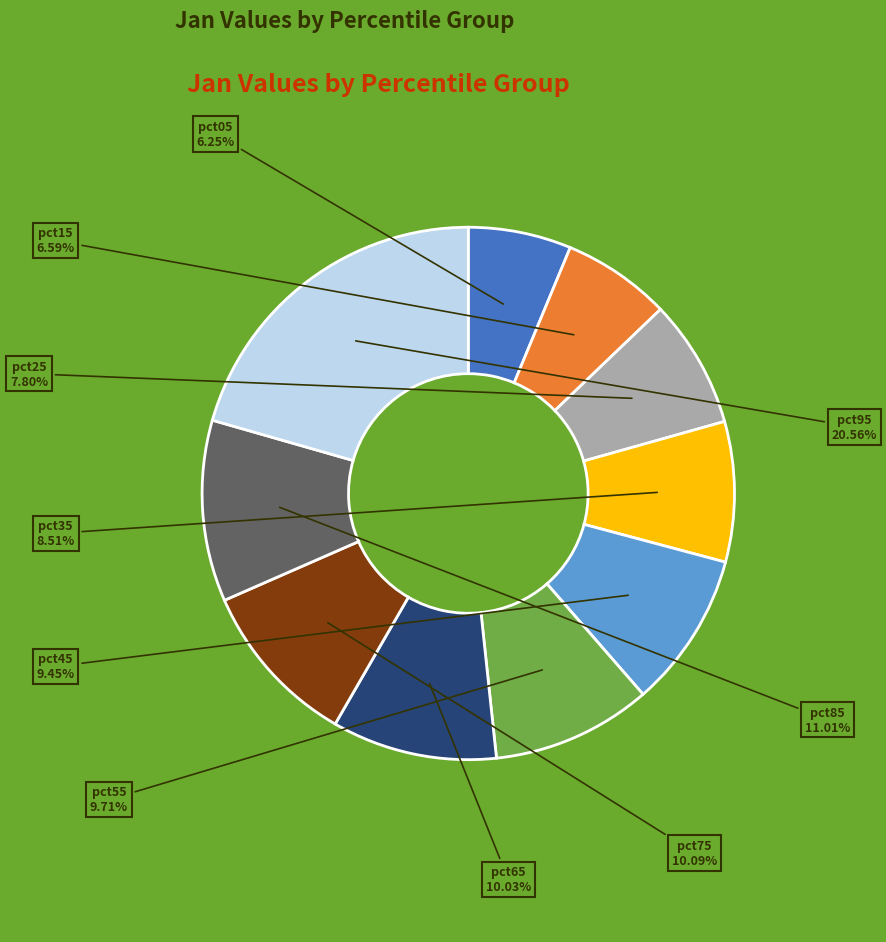

What percentage is the pct25 slice, to the nearest percent?

8%